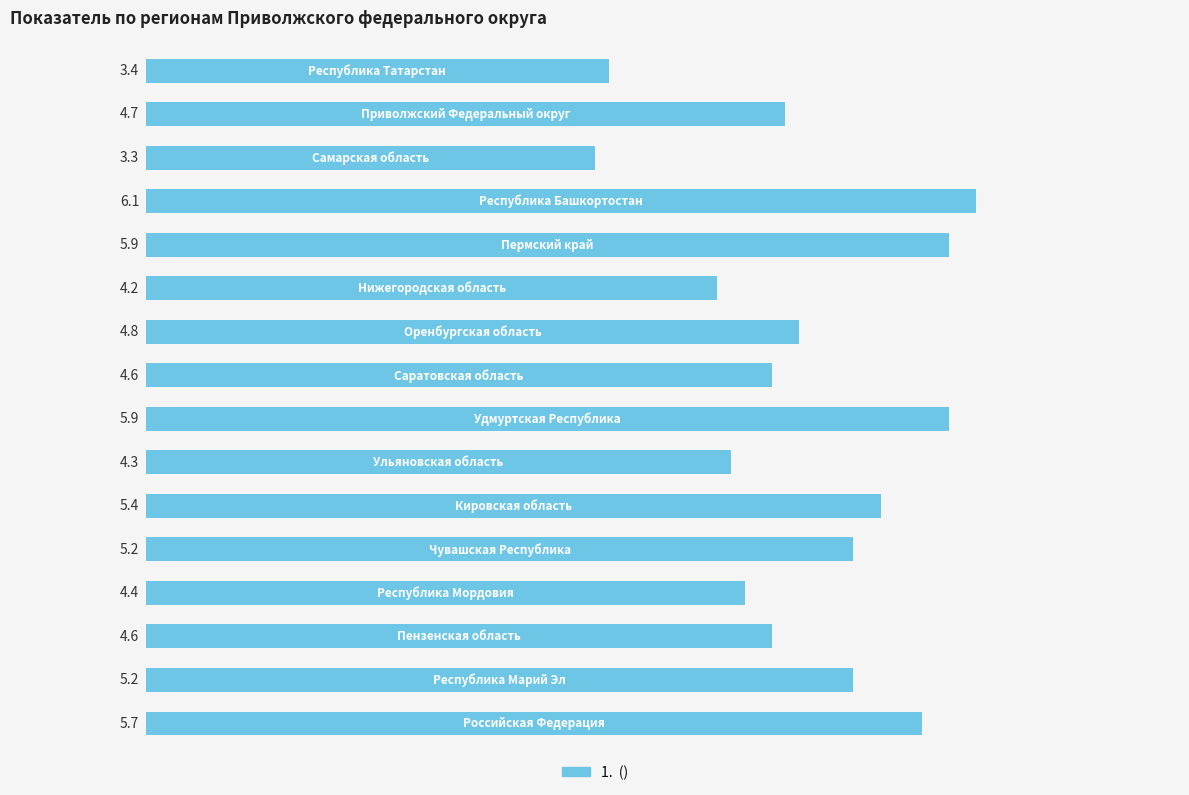

Count the number of categories in the chart.

16